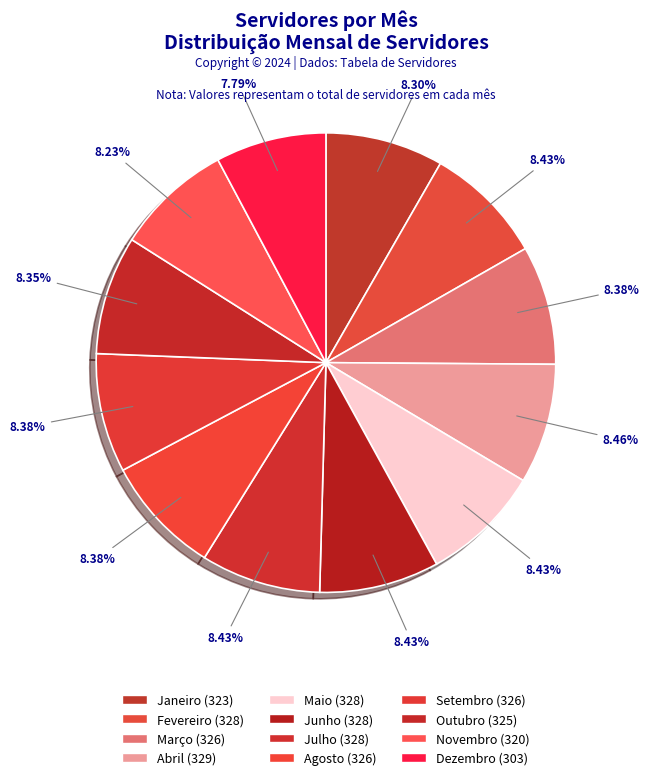

Is it true that Janeiro is 3% of the pie?

False